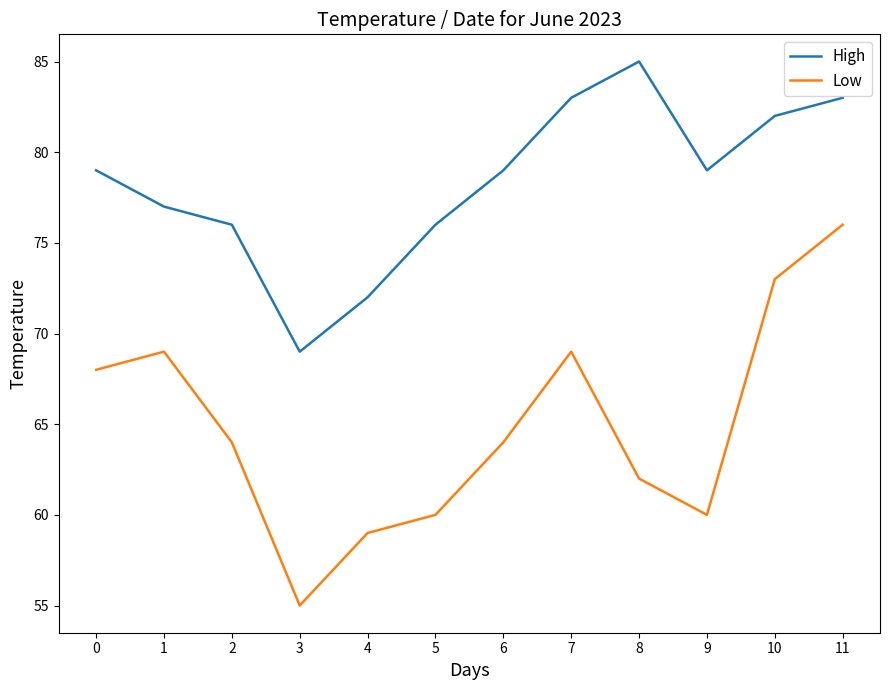

True or false: High has more than 1 points higher than both neighbors.

False